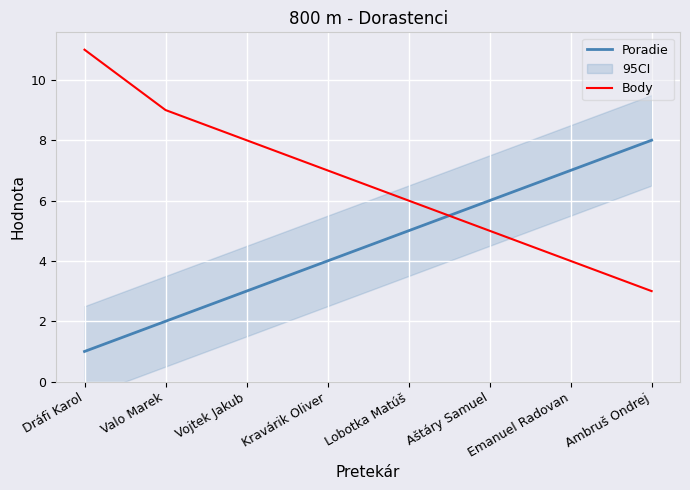

Reading left to right, extract all data points from this chart.

Poradie: 1	2	3	4	5	6	7	8
Body: 11	9	8	7	6	5	4	3